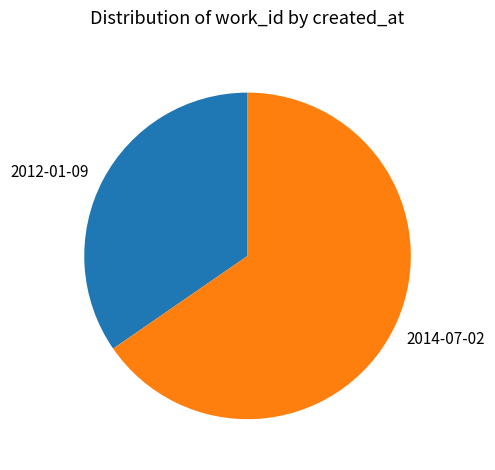

What is the ratio of the value at 2012-01-09 to the value at 2014-07-02?

0.5